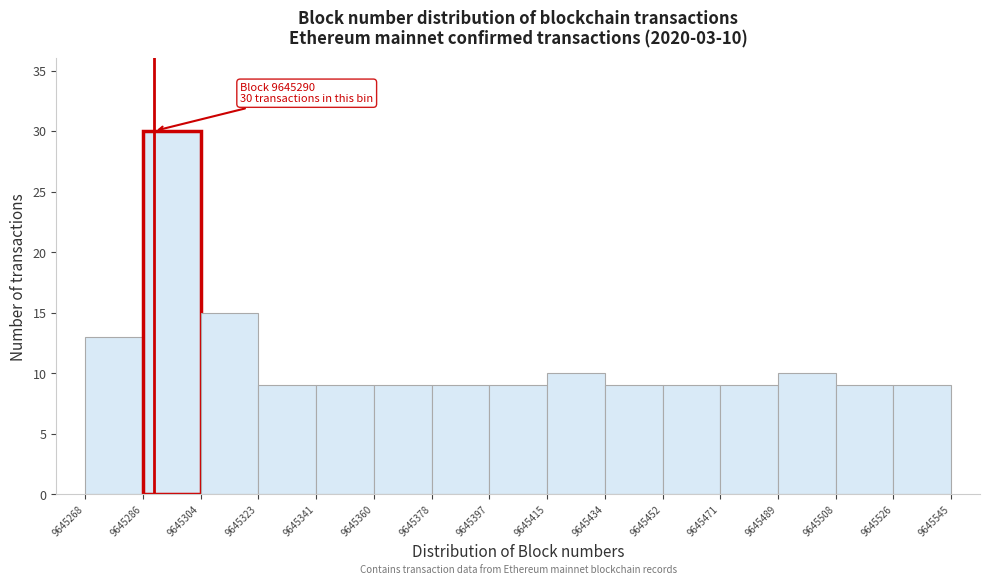

Which range on the x-axis has the tallest bar?

9645286 to 9645304